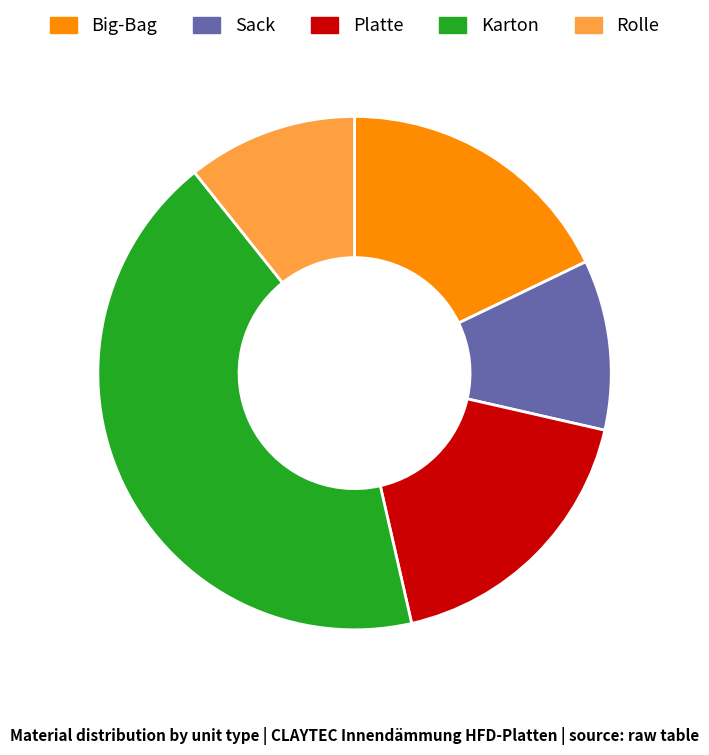

How many slices are in this pie chart?

5